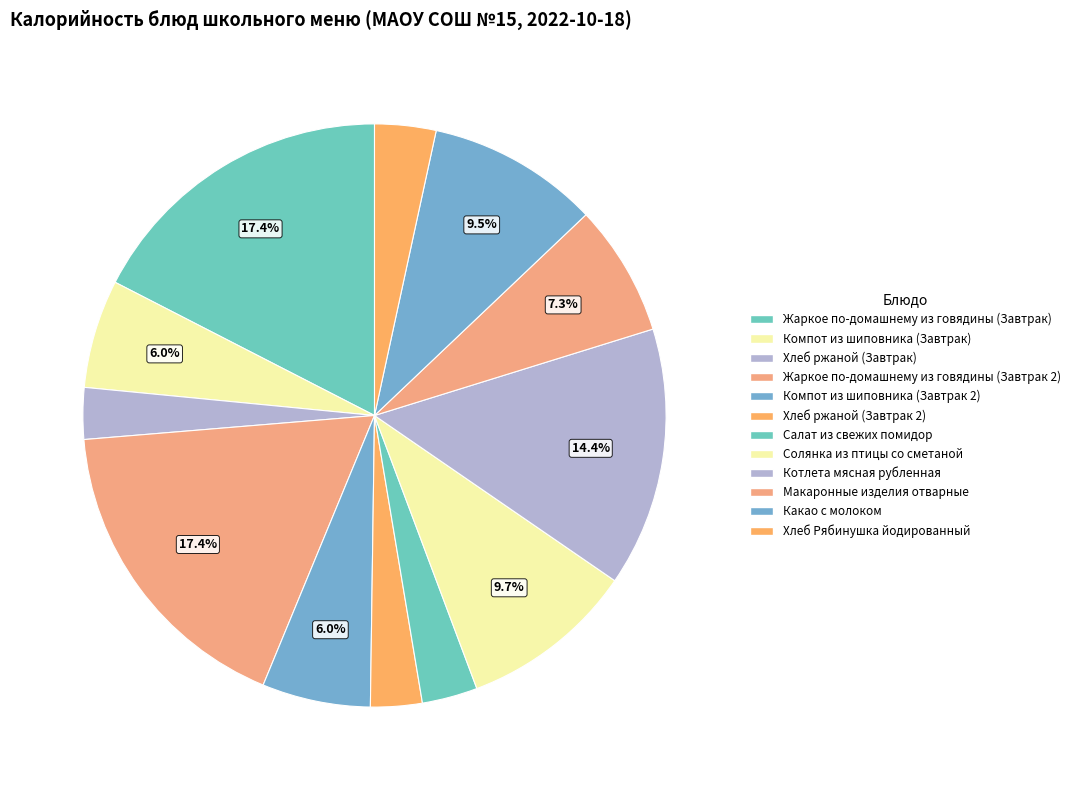

True or false: Какао с молоком accounts for 10% of the total.

True